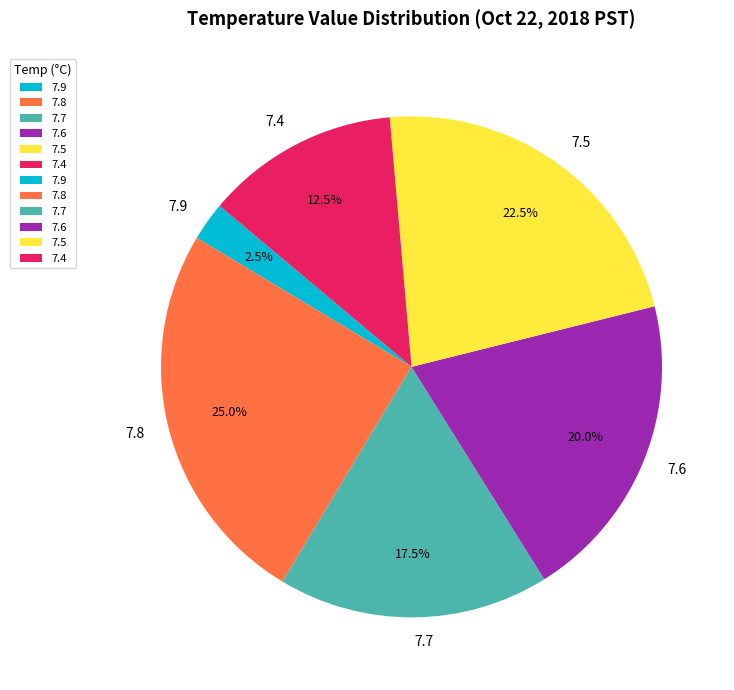

Is there a majority slice in this chart?

No